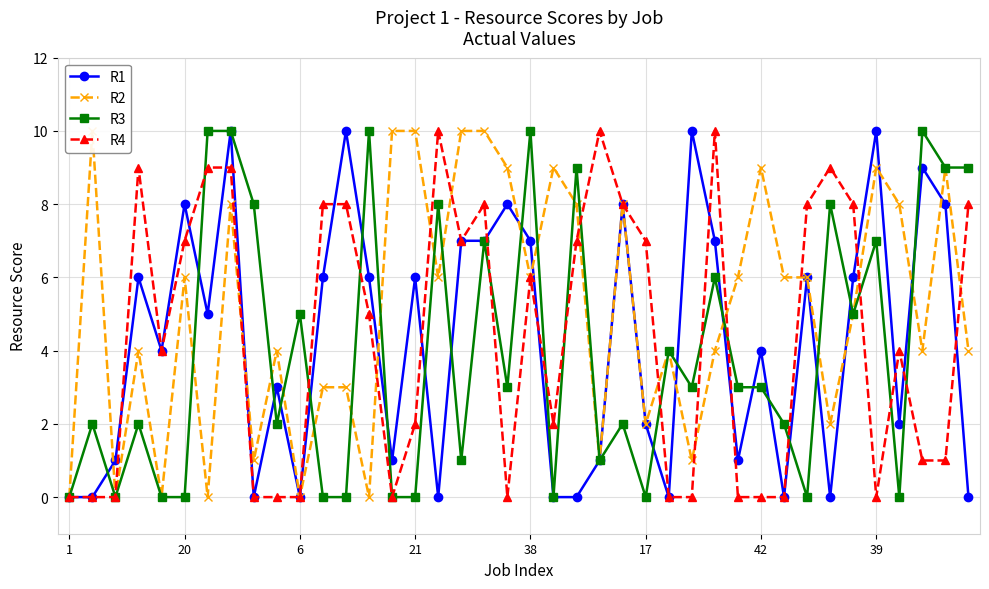

Is it true that R3 equals 3 at 42?

True